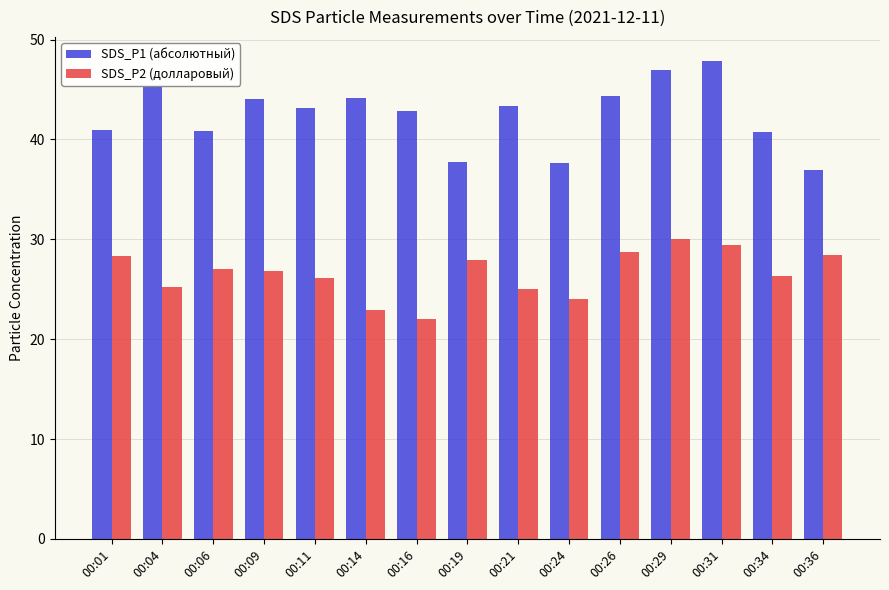

What is the difference between the highest and lowest values at 00:16?

20.8